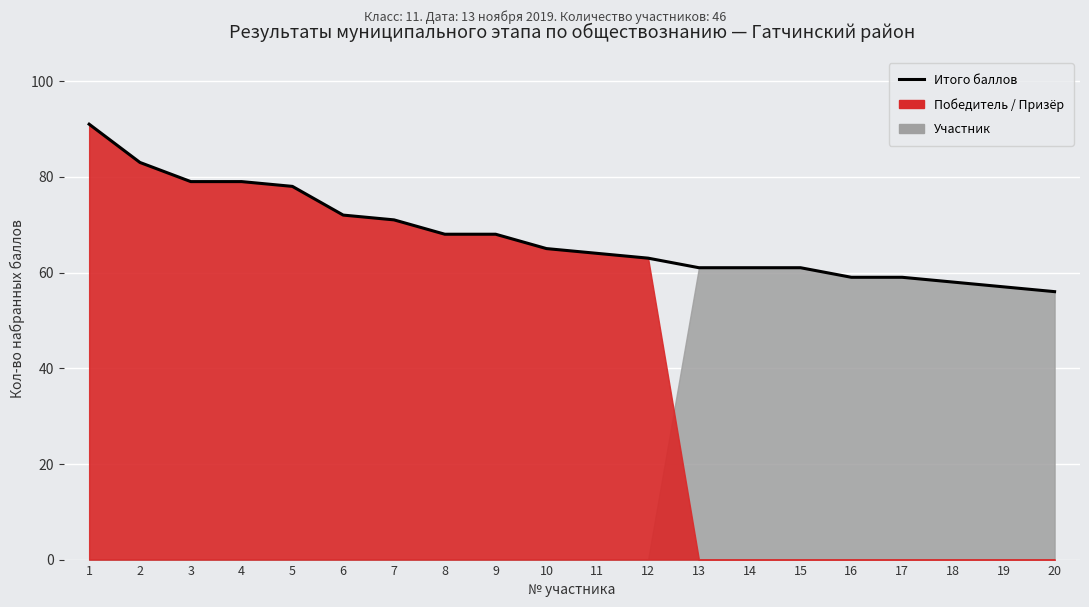

Read the value at 19, to the nearest 5.

55